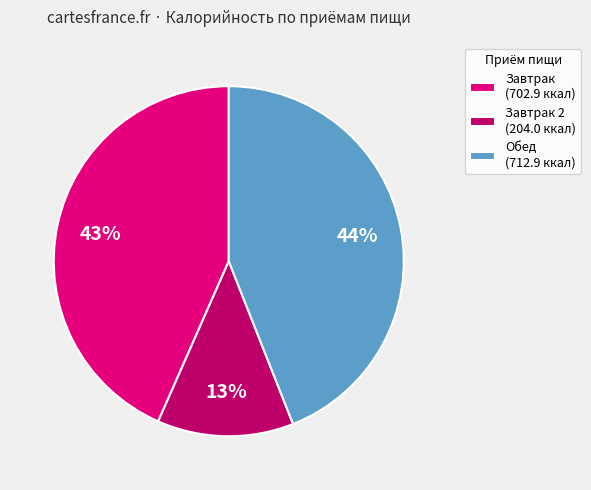

Does Завтрак 2 (204.0 ккал) represent more than half of the total?

No